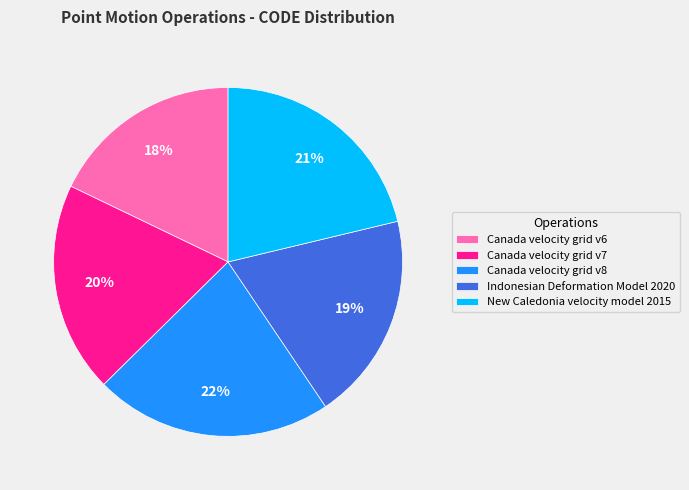

Is the sum of Indonesian Deformation Model 2020 and Canada velocity grid v8 greater than half?

No